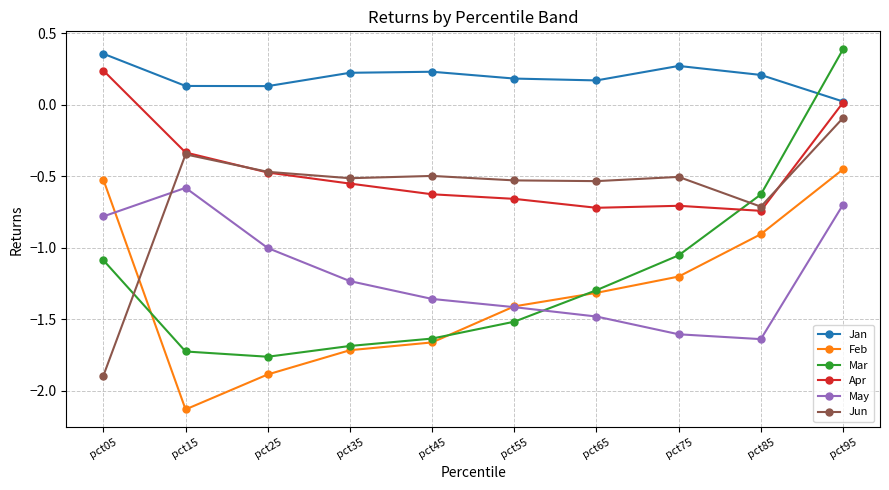

Is this an area chart (filled region under the line)?

No